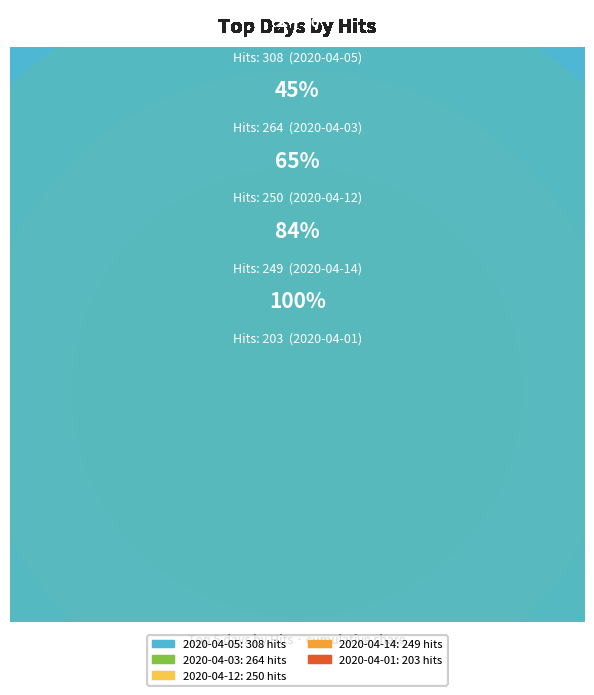

To the nearest percent, what is the difference between the 2020-04-01 and 2020-04-12 slice percentages?

4%